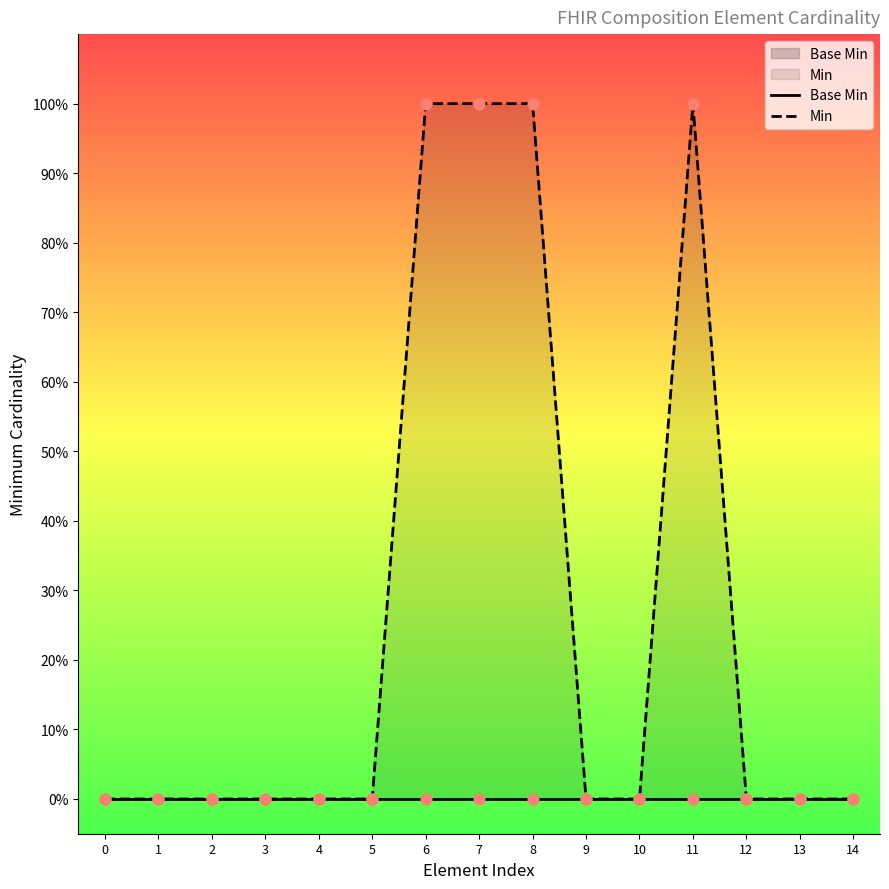

At how many categories does at least one series exceed 0?

4